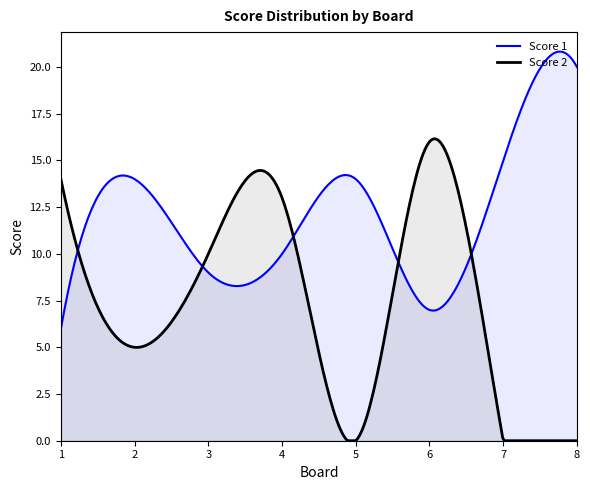

At how many categories does at least one series exceed 4?

300